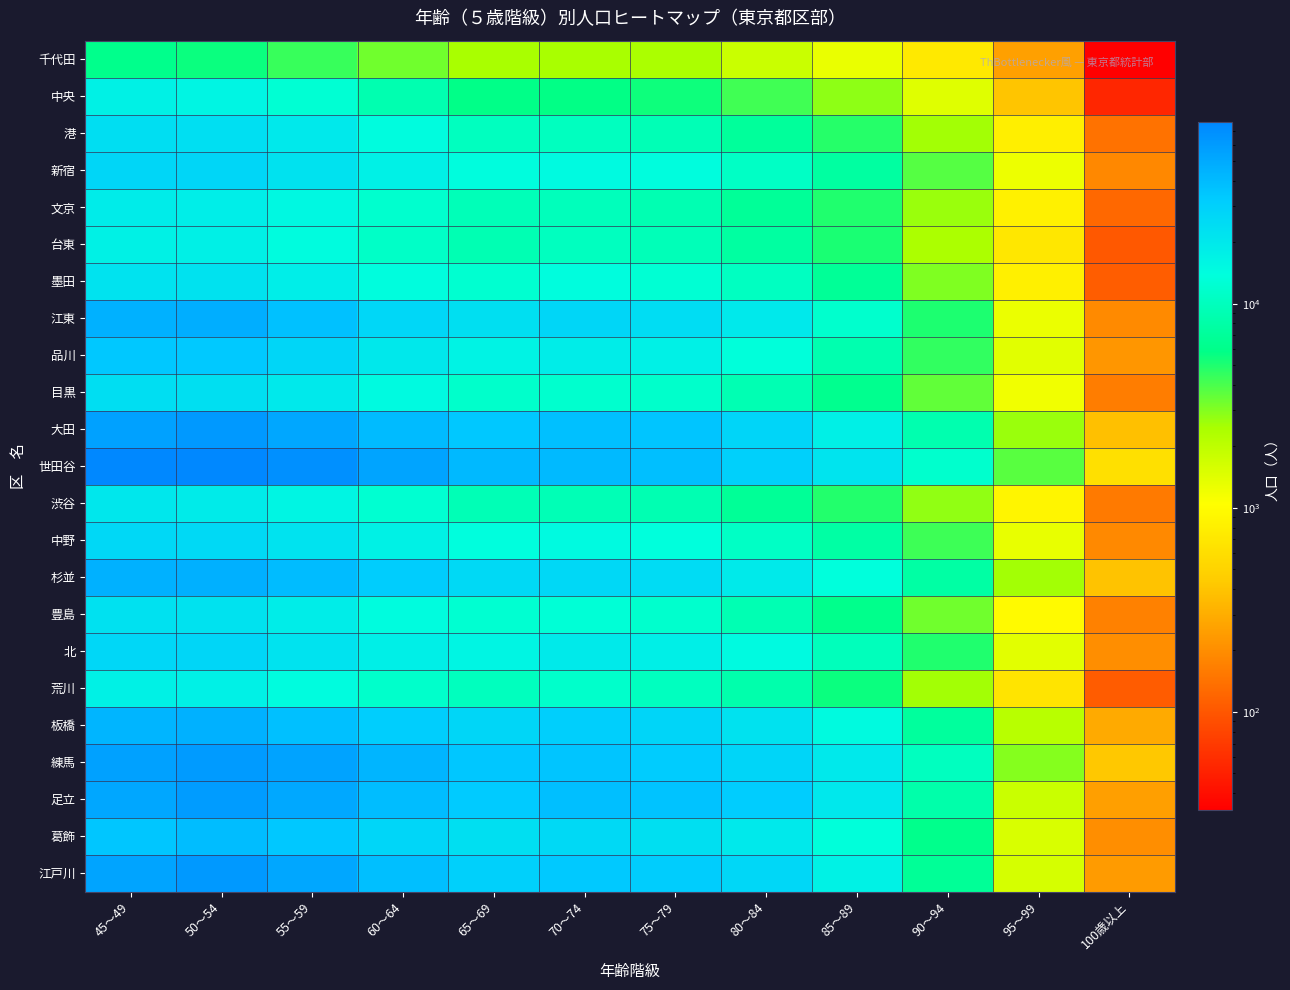

Reading left to right, what are all the values shown in this chart?

千代田: 45～49=6117	50～54=5526	55～59=4414	60～64=3269	65～69=2476	70～74=2475	75～79=2430	80～84=1792	85～89=1281	90～94=718	95～99=254	100歳以上=33
中央: 45～49=17190	50～54=16164	55～59=12562	60～64=8752	65～69=5850	70～74=5776	75～79=5392	80～84=4162	85～89=2826	90～94=1418	95～99=406	100歳以上=54
港: 45～49=23898	50～54=23618	55～59=19696	60～64=14202	65～69=10272	70～74=10220	75～79=9422	80～84=7114	85～89=4799	90～94=2537	95～99=799	100歳以上=143
新宿: 45～49=26993	50～54=26910	55～59=22254	60～64=17522	65～69=14189	70～74=14894	75～79=14095	80～84=10923	85～89=7544	90～94=3768	95～99=1253	100歳以上=187
文京: 45～49=18922	50～54=18160	55～59=15416	60～64=11893	65～69=9564	70～74=9734	75～79=8942	80～84=6945	85～89=4914	90～94=2656	95～99=823	100歳以上=124
台東: 45～49=17269	50～54=17585	55～59=14216	60～64=10996	65～69=9072	70～74=10320	75～79=9547	80～84=7531	85～89=5081	90～94=2398	95～99=703	100歳以上=102
墨田: 45～49=21869	50～54=22241	55～59=18235	60～64=14027	65～69=12020	70～74=14094	75～79=12513	80～84=10474	85～89=6762	90～94=3034	95～99=818	100歳以上=109
江東: 45～49=45217	50～54=47122	55～59=37019	60～64=26798	65～69=23179	70～74=27118	75～79=24481	80～84=19699	85～89=11824	90～94=5007	95～99=1255	100歳以上=194
品川: 45～49=33687	50～54=33394	55～59=27024	60～64=20107	65～69=16655	70～74=18626	75～79=17366	80～84=13463	85～89=8737	90～94=4507	95～99=1410	100歳以上=225
目黒: 45～49=24011	50～54=23173	55～59=19728	60～64=15057	65～69=11575	70～74=11851	75～79=11589	80～84=9070	85～89=6264	90～94=3535	95～99=1183	100歳以上=164
大田: 45～49=55996	50～54=61201	55～59=51660	60～64=40157	65～69=33760	70～74=38011	75～79=35357	80～84=27882	85～89=17668	90～94=8669	95～99=2643	100歳以上=382
世田谷: 45～49=77148	50～54=77524	55～59=68673	60～64=53439	65～69=41030	70～74=40976	75～79=38501	80～84=30045	85～89=21533	90～94=11742	95～99=3719	100歳以上=621
渋谷: 45～49=20522	50～54=19158	55～59=16229	60～64=12308	65～69=9318	70～74=9373	75～79=8929	80～84=6811	85～89=4883	90～94=2763	95～99=888	100歳以上=156
中野: 45～49=26414	50～54=25749	55～59=21818	60～64=17158	65～69=13854	70～74=15046	75～79=13696	80～84=10890	85～89=7740	90～94=4248	95～99=1309	100歳以上=191
杉並: 45～49=45361	50～54=45825	55～59=39746	60～64=31622	65～69=25811	70～74=26199	75～79=24680	80～84=19353	85～89=13689	90～94=7758	95～99=2553	100歳以上=392
豊島: 45～49=22544	50～54=22165	55～59=18406	60～64=14406	65～69=12240	70～74=12942	75～79=11800	80～84=9099	85～89=6105	90～94=3285	95～99=967	100歳以上=170
北: 45～49=26741	50～54=26889	55～59=21959	60～64=17877	65～69=16168	70～74=19346	75～79=18040	80～84=14862	85～89=9863	90～94=4913	95～99=1379	100歳以上=202
荒川: 45～49=17202	50～54=17411	55～59=14323	60～64=11514	65～69=10039	70～74=11623	75～79=10282	80～84=8395	85～89=5488	90～94=2525	95～99=670	100歳以上=107
板橋: 45～49=43408	50～54=45348	55～59=37995	60～64=31087	65～69=26864	70～74=30552	75～79=27841	80～84=22129	85～89=14723	90～94=7202	95～99=2112	100歳以上=286
練馬: 45～49=55603	50～54=60500	55～59=53977	60～64=43373	65～69=34431	70～74=35415	75～79=32242	80～84=27679	85～89=19770	90～94=10233	95～99=2963	100歳以上=421
足立: 45～49=52142	50～54=59750	55～59=50731	60～64=39119	65～69=32705	70～74=38032	75～79=35926	80～84=31951	85～89=20303	90～94=8314	95～99=1779	100歳以上=250
葛飾: 45～49=34731	50～54=38715	55～59=33793	60～64=27262	65～69=23268	70～74=25723	75～79=23294	80～84=19728	85～89=13479	90～94=6147	95～99=1549	100歳以上=202
江戸川: 45～49=53362	50～54=61268	55～59=51814	60～64=38140	65～69=29926	70～74=33602	75～79=31364	80～84=26500	85～89=16855	90～94=6826	95～99=1588	100歳以上=239